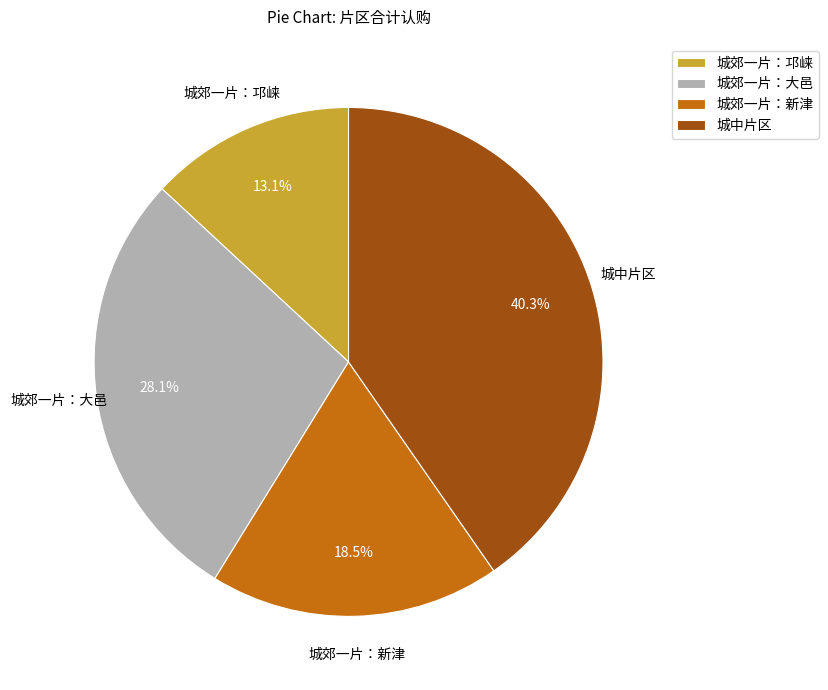

What is the smallest slice in the pie chart?

城郊一片：邛崃